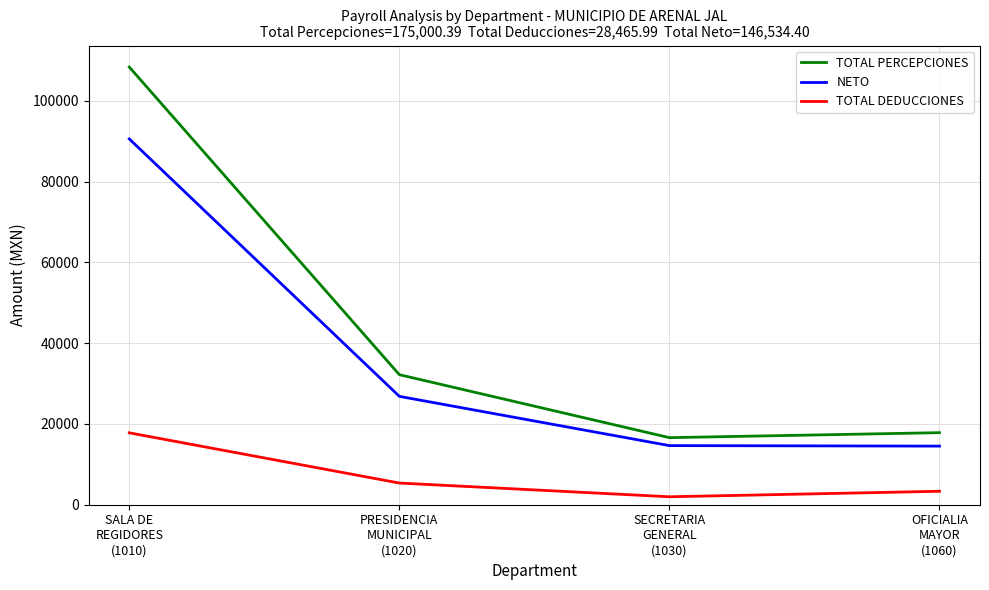

True or false: TOTAL DEDUCCIONES and TOTAL PERCEPCIONES intersect in this chart.

False